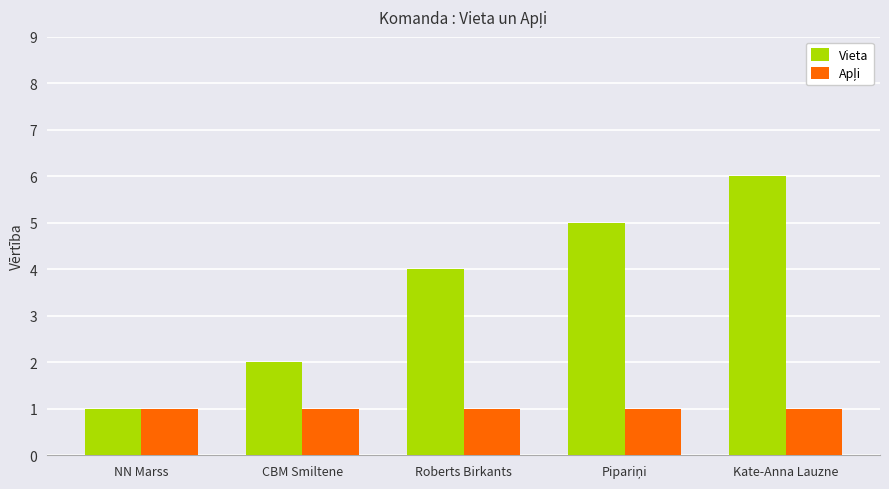

The Vieta series shows 6 at Kate-Anna Lauzne. True or false?

True